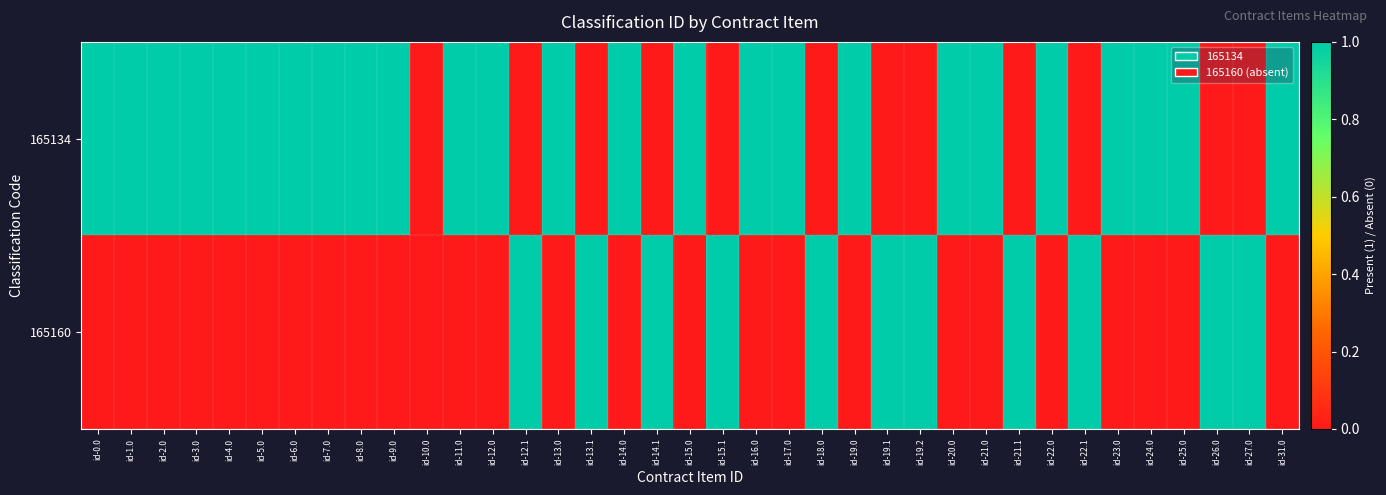

What is the total value across all series at id-7.0?

1